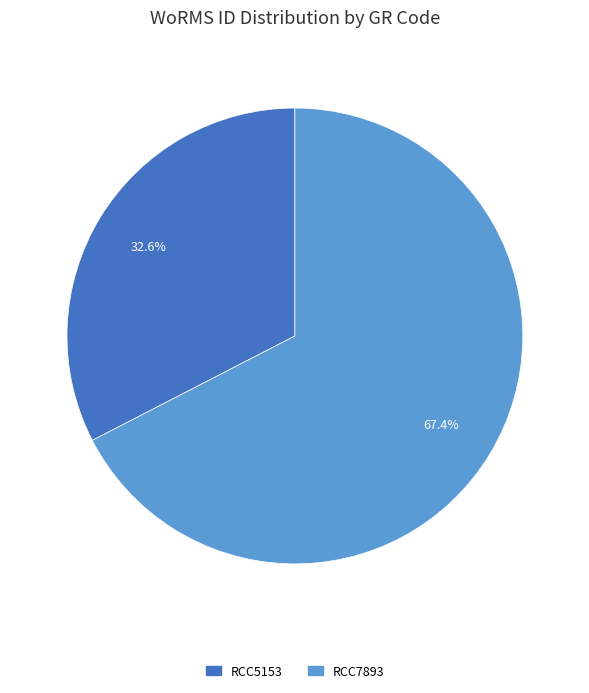

What is the smallest slice in the pie chart?

RCC5153